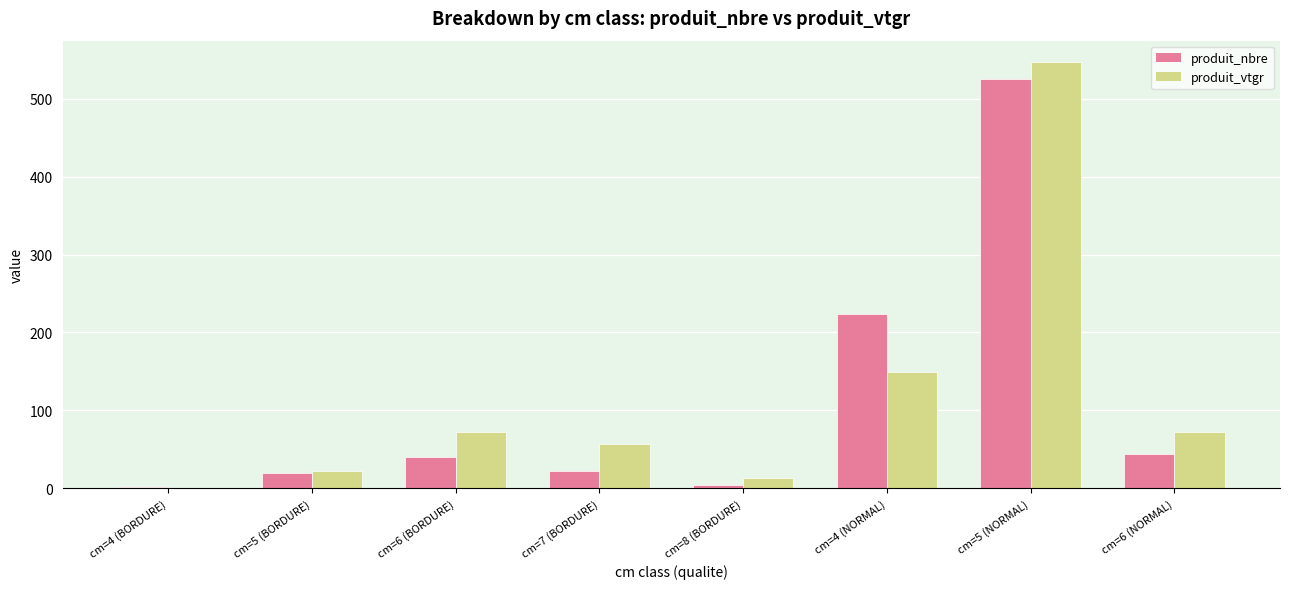

What is the total value across all series at cm=6 (BORDURE)?

111.9